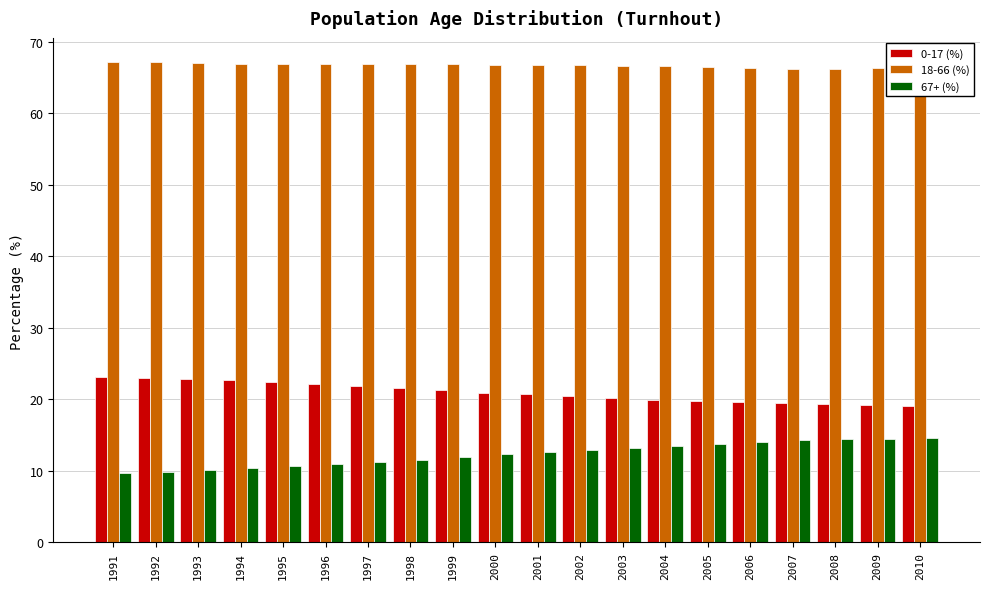

Is the value of 0-17 (%) at 1992 greater than the value of 67+ (%) at 2004?

Yes